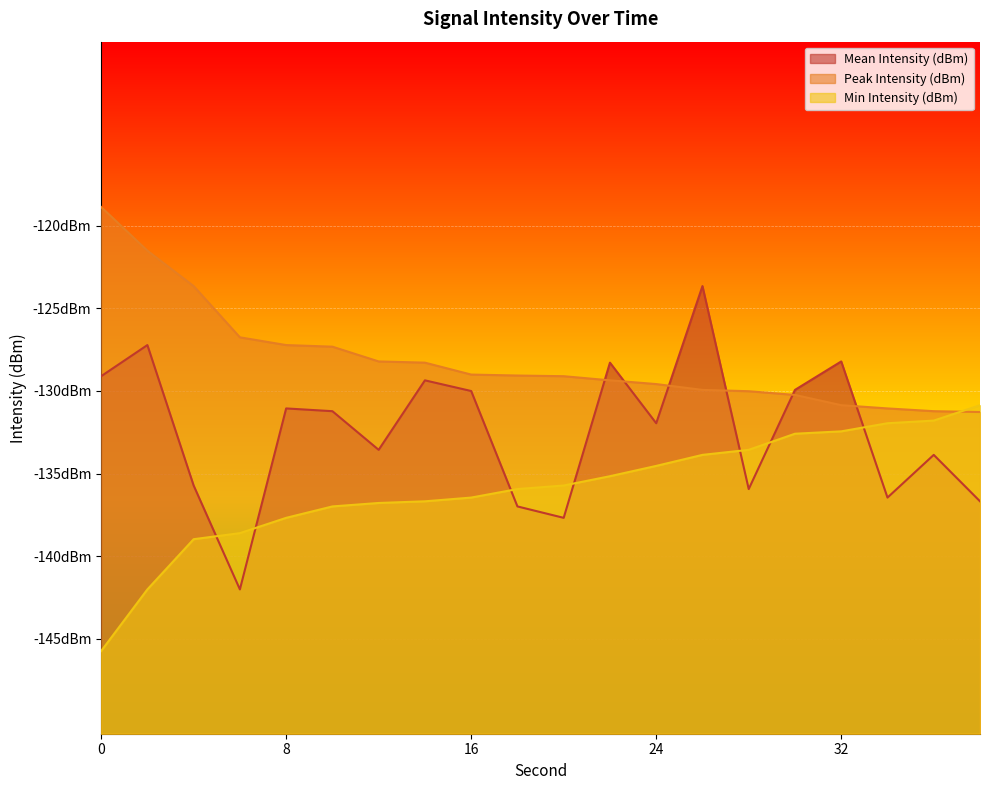

What value does the Mean Intensity (dBm) series have at 16?

-130.0